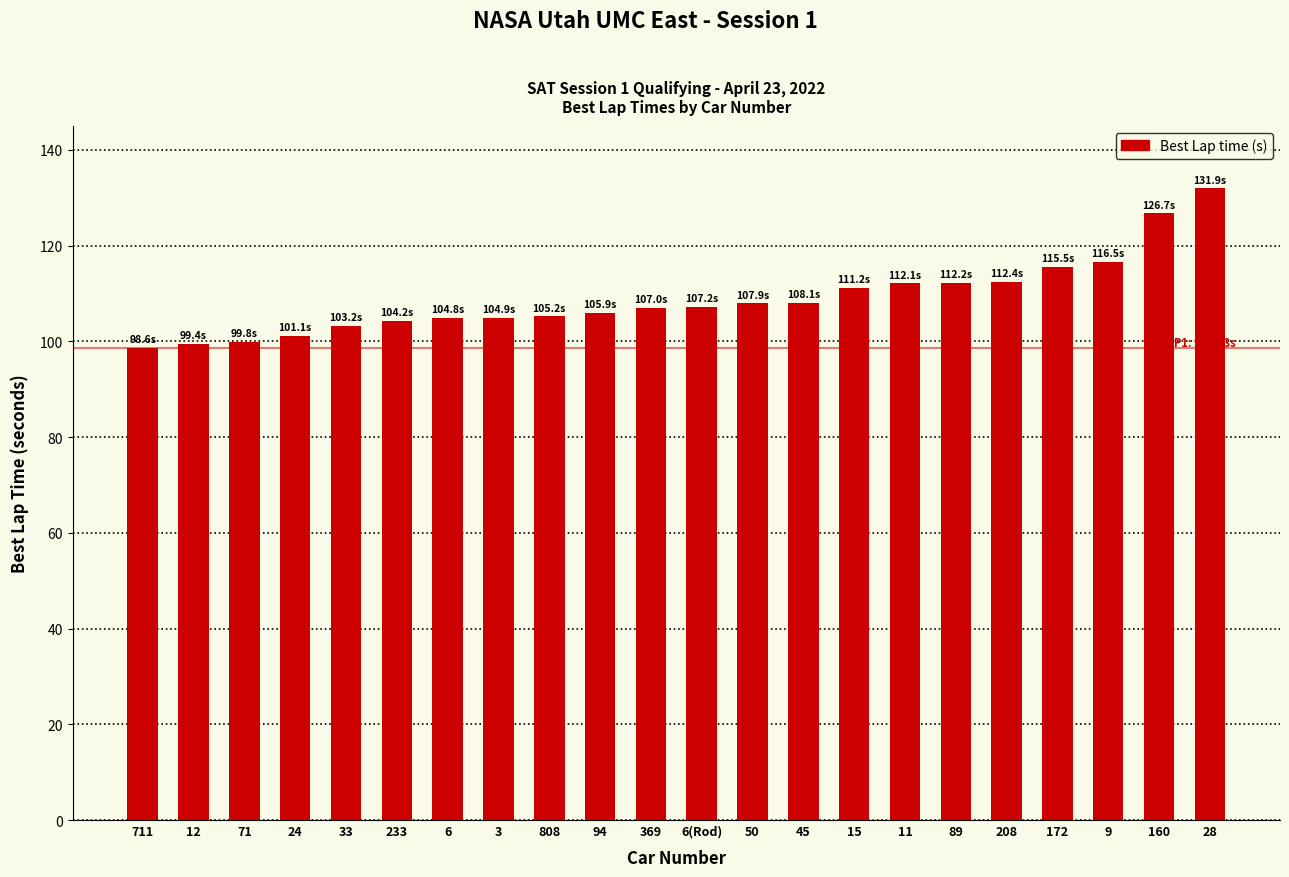

How many series are shown in this chart?

1